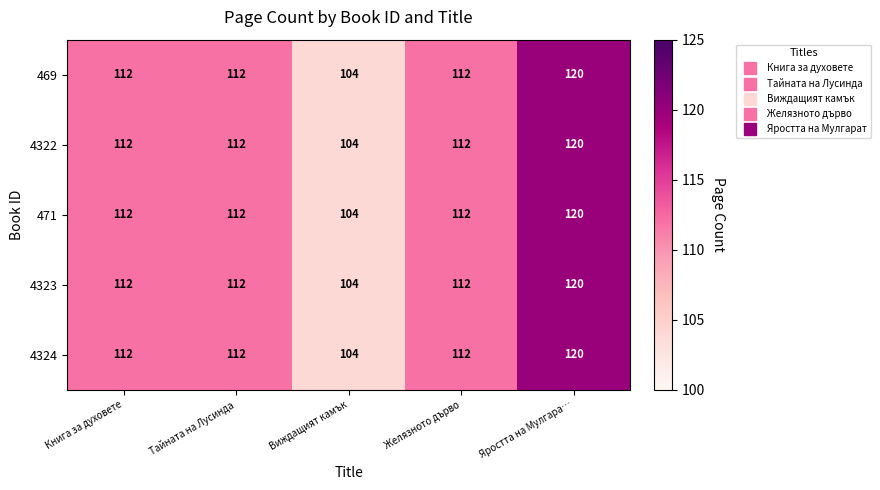

What is the difference between the maximum and minimum values in the 471 series?

16